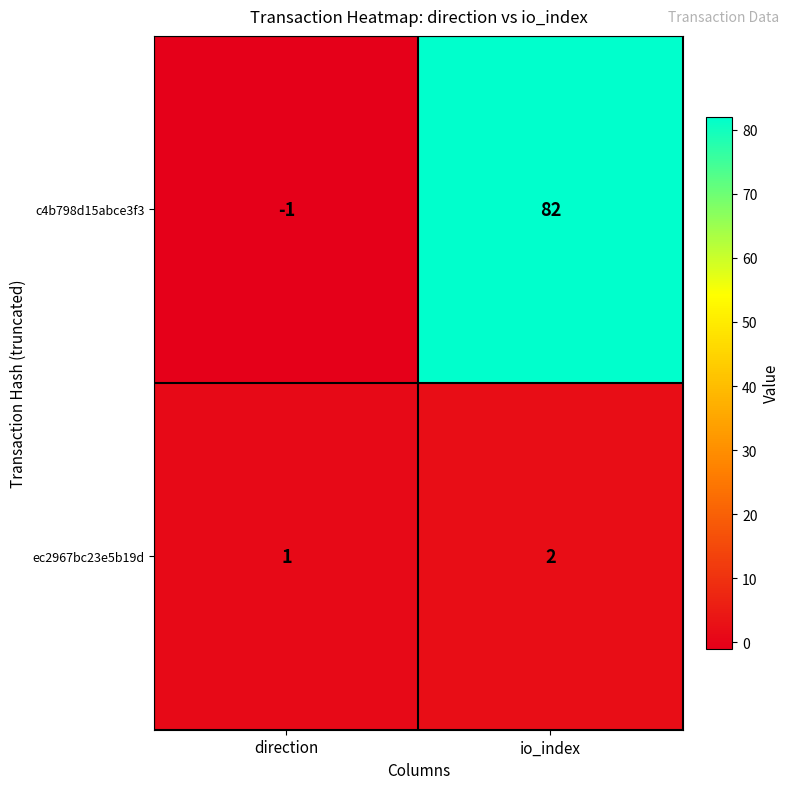

What is the maximum value shown in the chart?

82